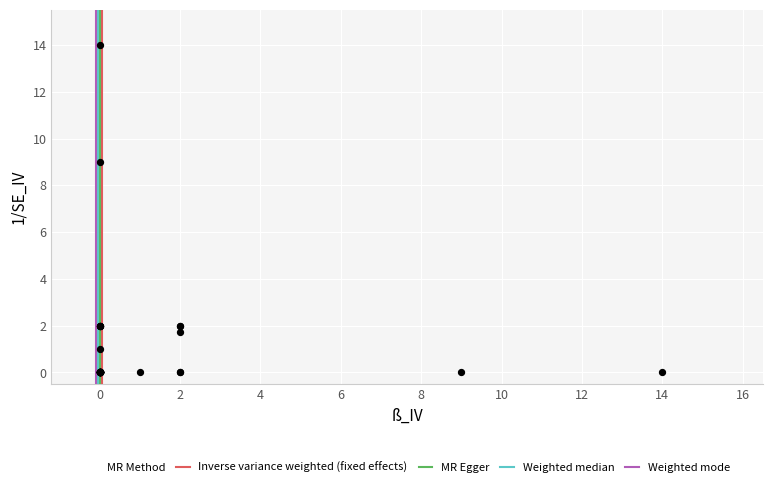

What Y value in the scatter plot is closest to 7?

9.0